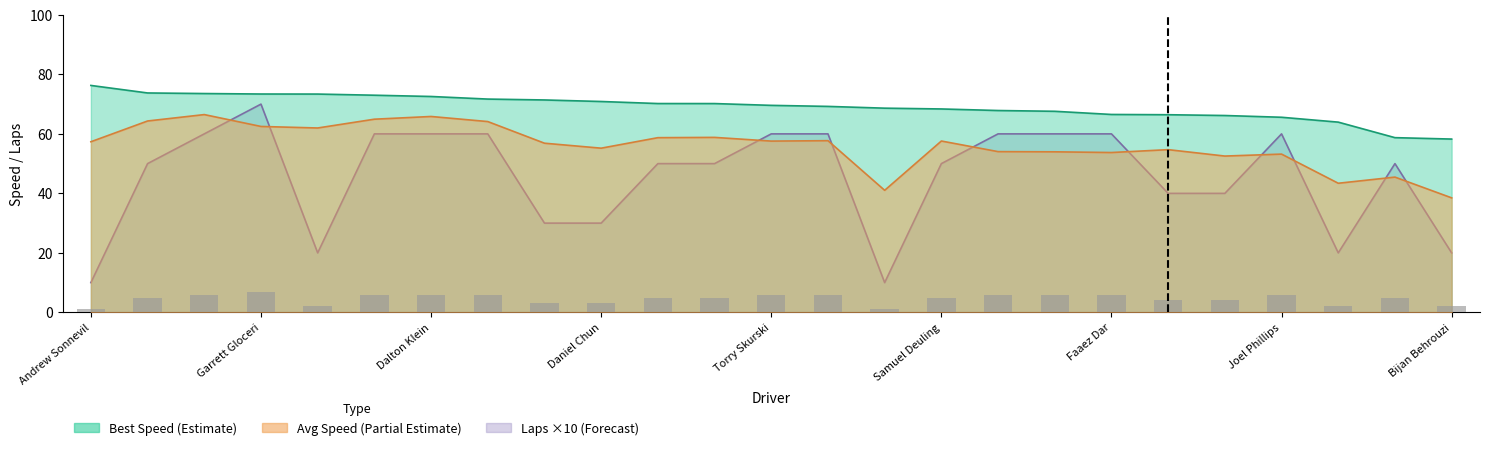

What is the value of the 19th bar from the left?

6